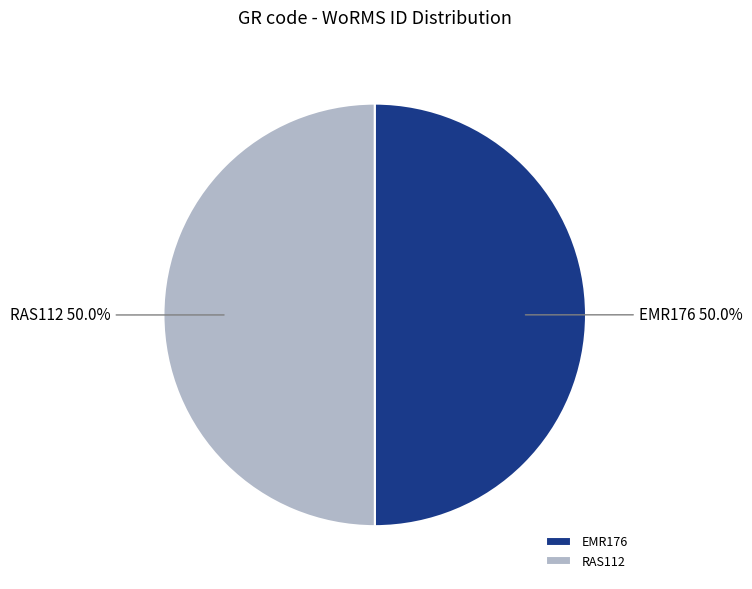

Count the number of slices in the pie.

2